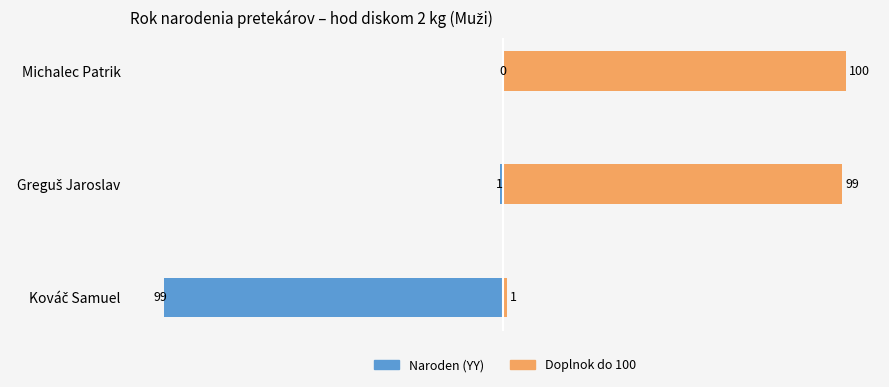

How many bars are there in total?

6